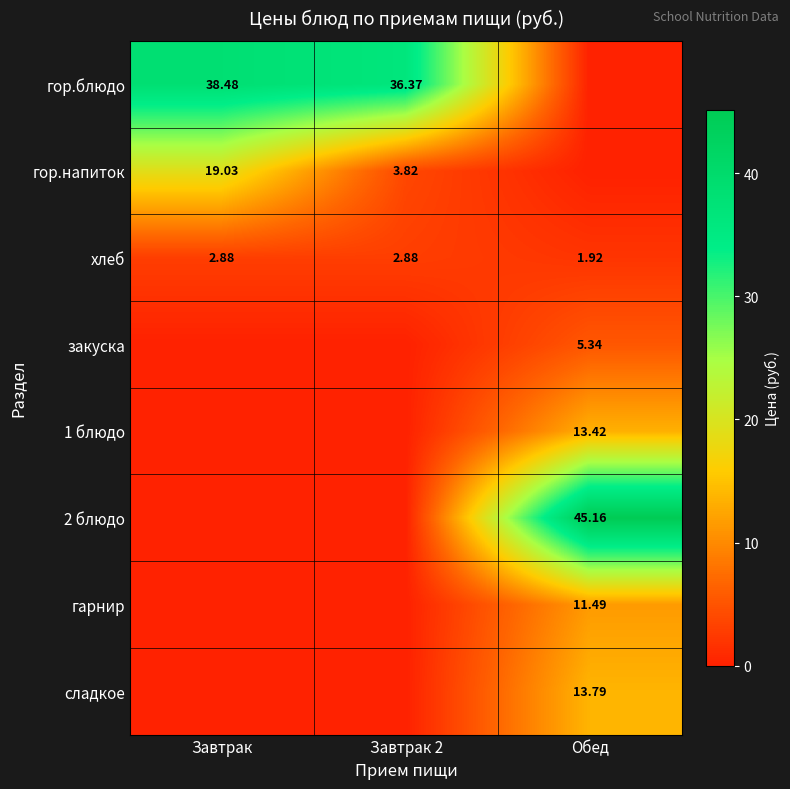

At which label does хлеб first exceed 2?

Завтрак